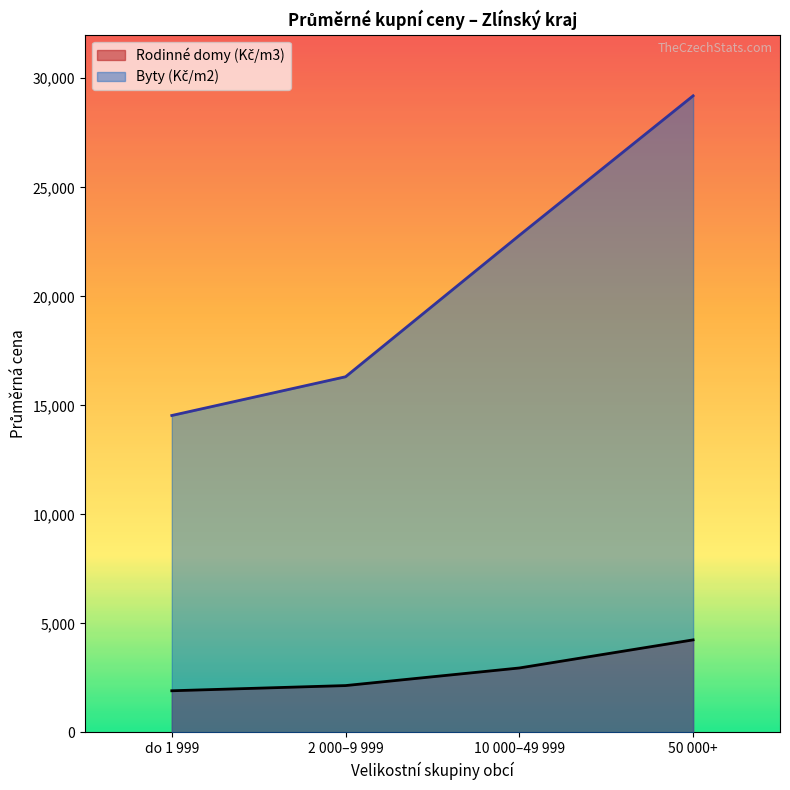

At which category is the sum across all series the highest?

50 000+